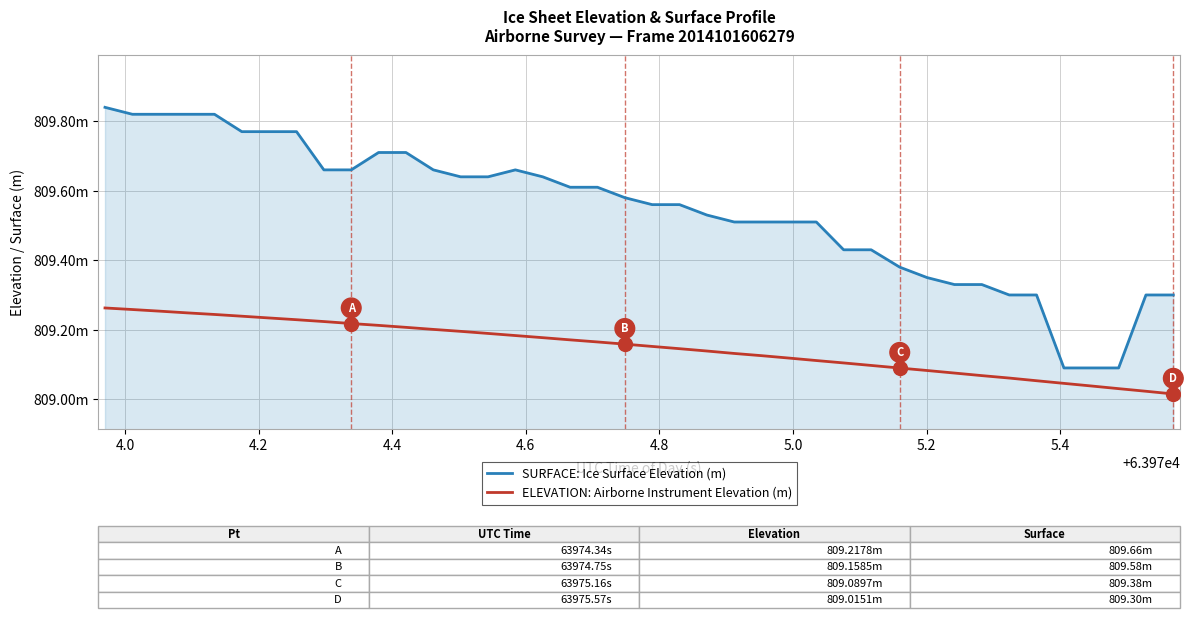

What are all the series names shown in the legend?

SURFACE: Ice Surface Elevation (m), ELEVATION: Airborne Instrument Elevation (m)